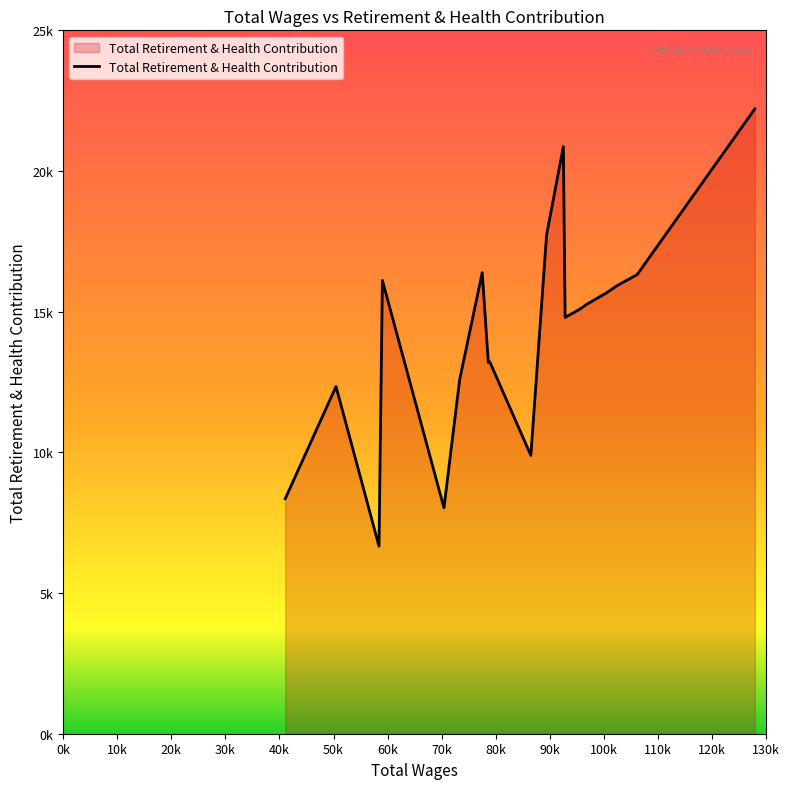

Does the chart have visible grid lines?

No